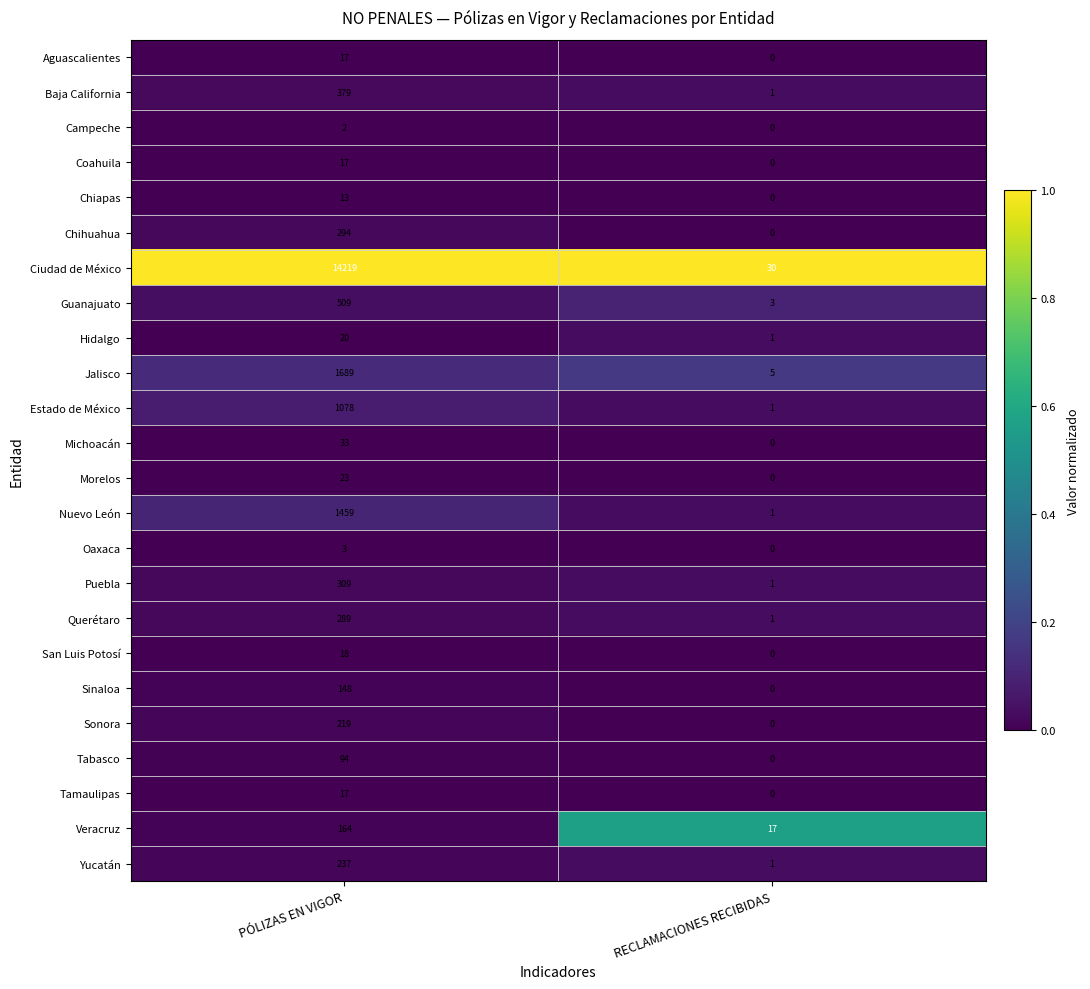

What is the average value of the Baja California series?

190